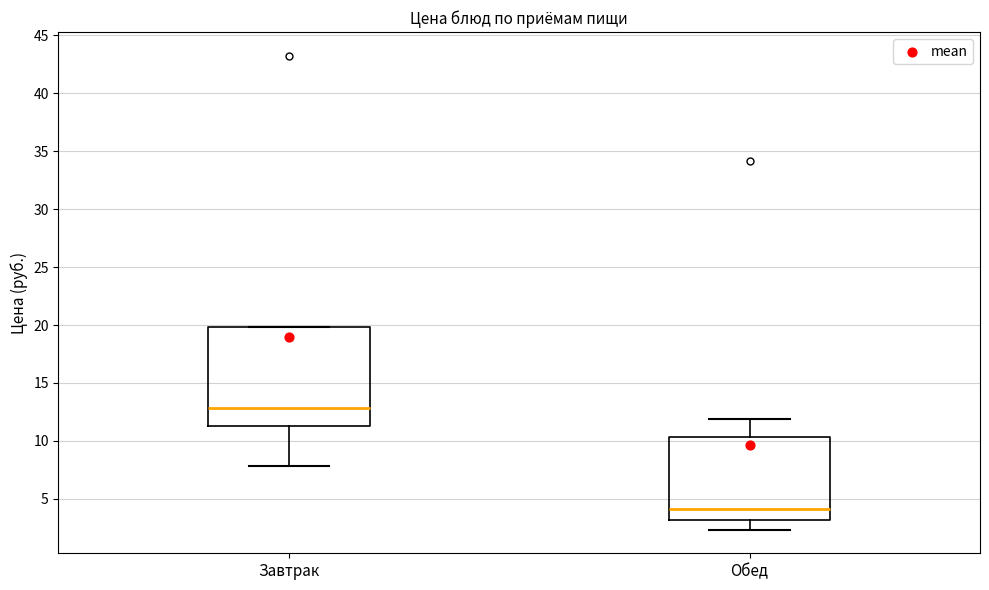

Reading left to right, read every box against the y-axis: the position of its median line, the range the box covers, and the ends of its whiskers. The values are not printed on the chart, so give them approximately, as read against the axis.

Завтрак: median 13.0, box 11.5 to 20.0, whiskers 8.0 to 20.0
Обед: median 4.0, box 3.0 to 10.5, whiskers 2.5 to 12.0